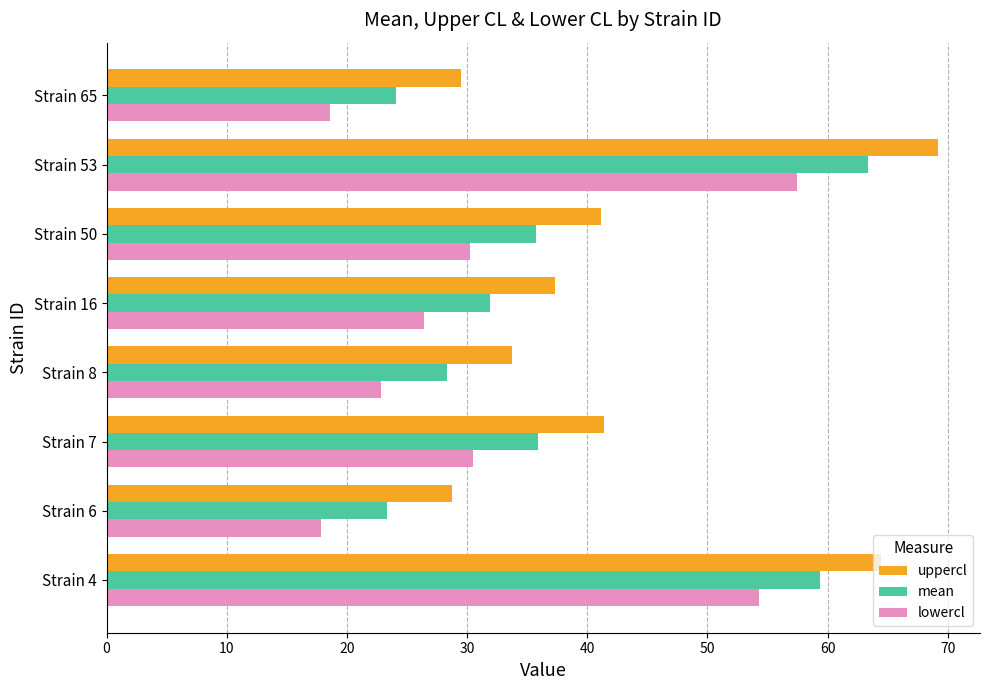

What is the highest value of the mean series?

63.3